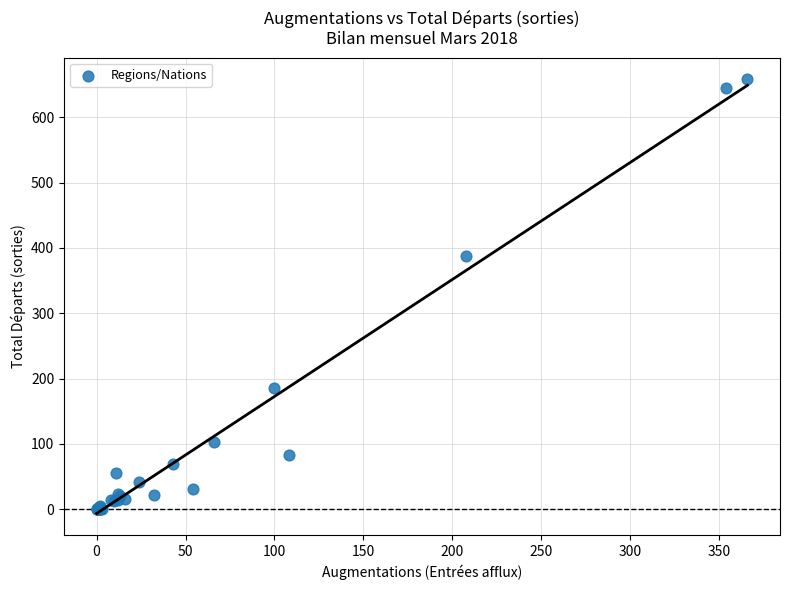

What Y value in the scatter plot is closest to 329?

388